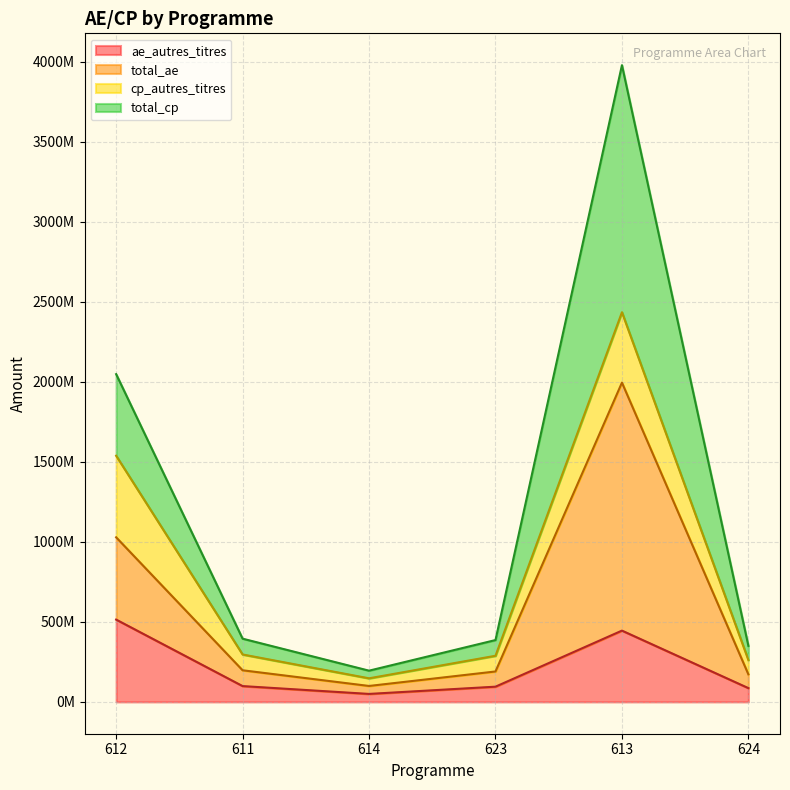

What are all the series names shown in the legend?

ae_autres_titres, total_ae, cp_autres_titres, total_cp